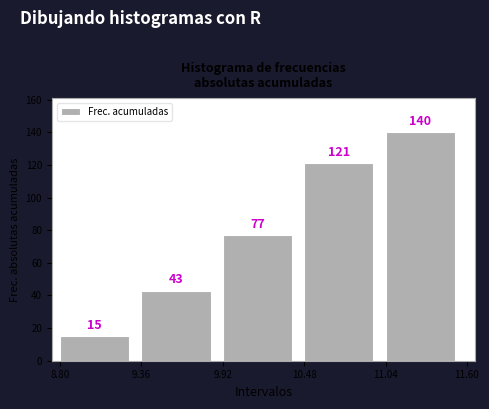

Over which range of the x-axis is the bar tallest?

11.04 to 11.60